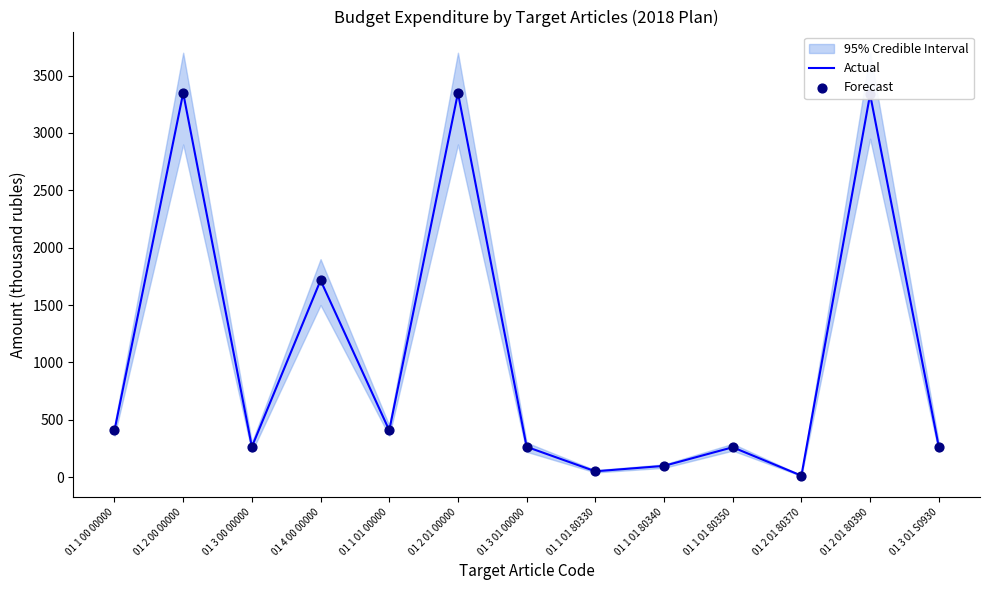

At which category is the sum across all series the highest?

01 2 00 00000